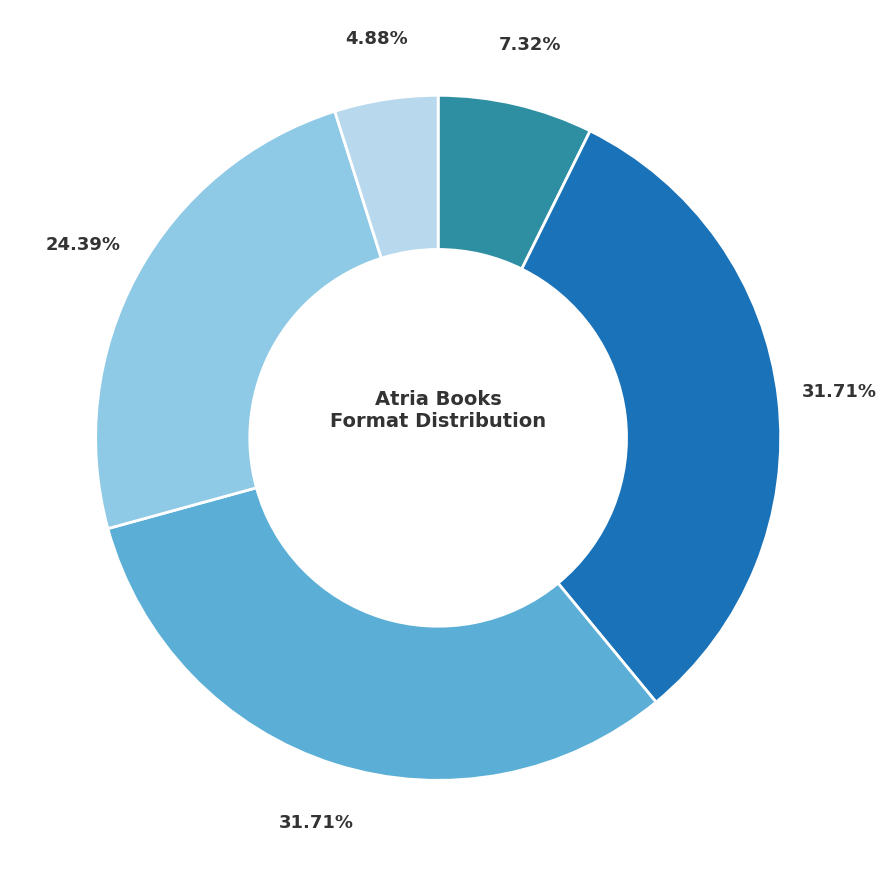

Does any single category account for the majority?

No